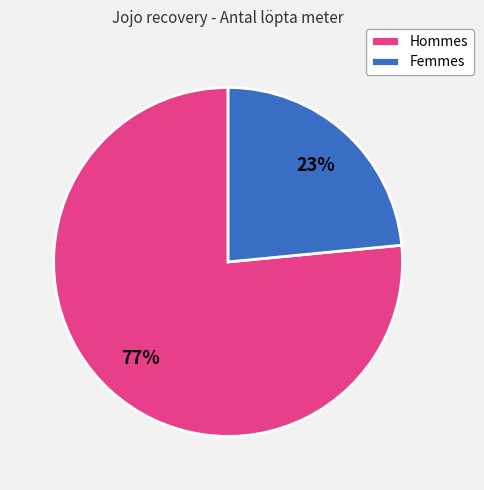

To the nearest percent, what is the average slice percentage?

50%